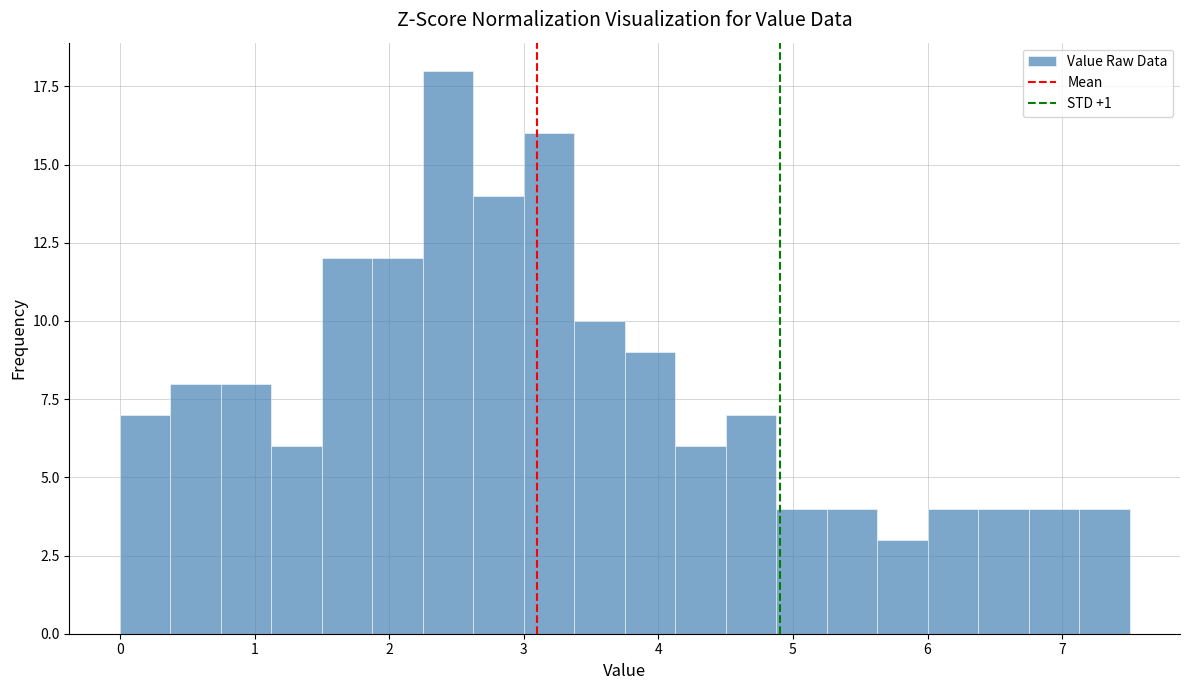

Read against the x-axis, roughly where is the centre of the tallest bar?

2.4